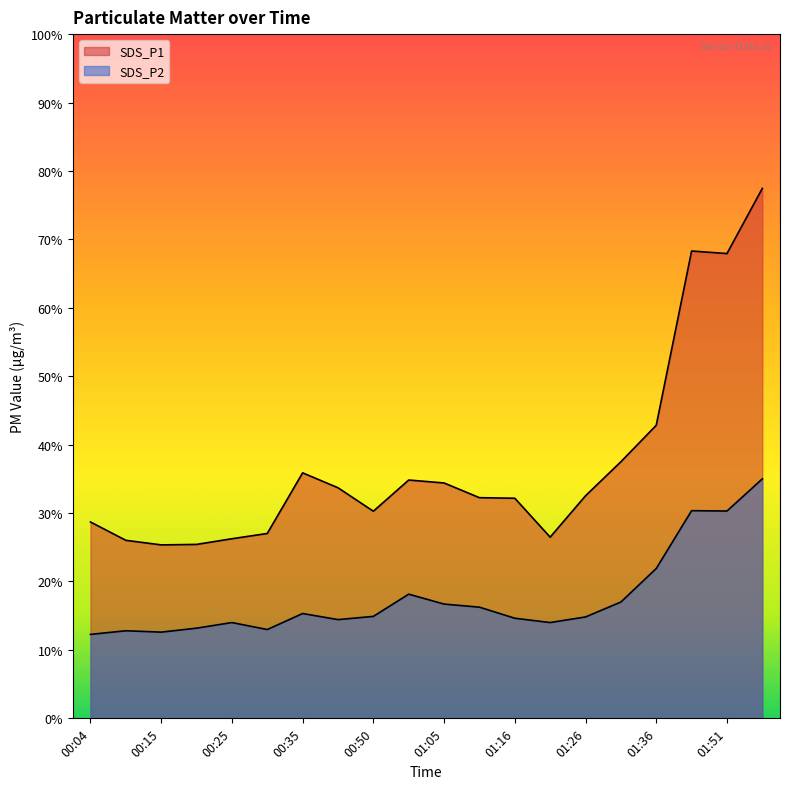

The value of SDS_P2 at 00:30 is 7.1. True or false?

False